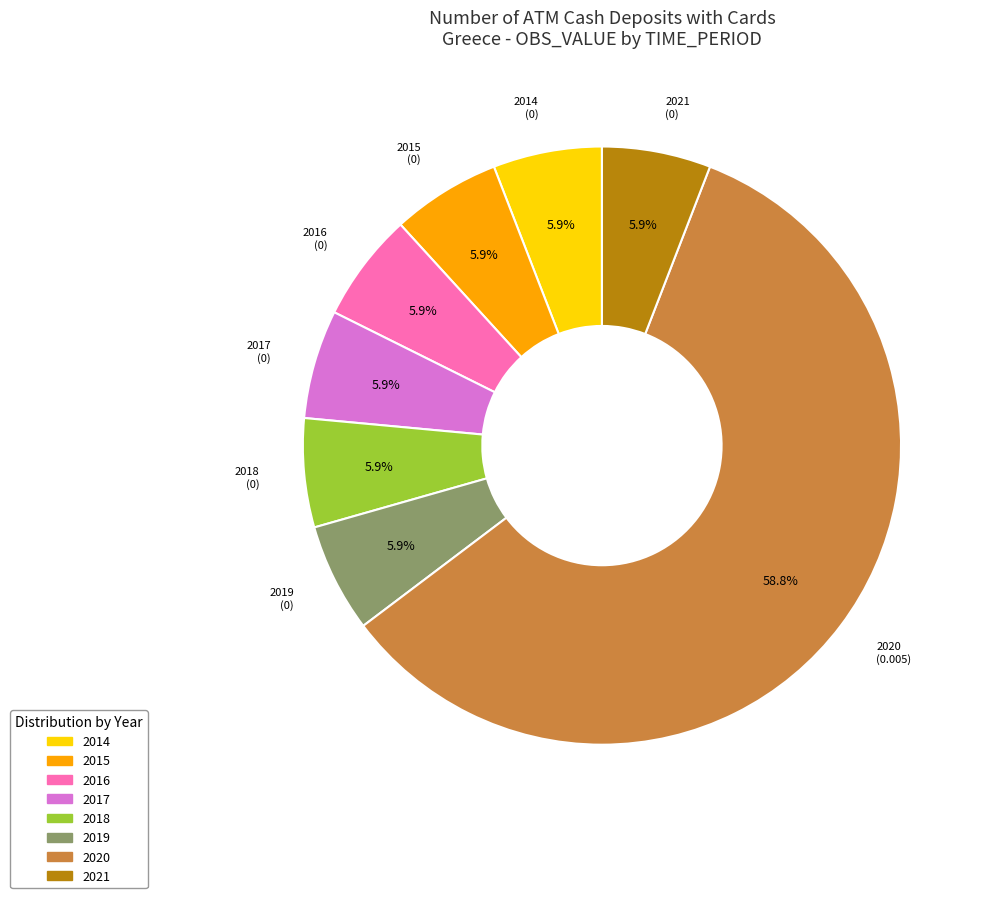

To the nearest percent, what is the difference between the largest and smallest slice percentages?

53%